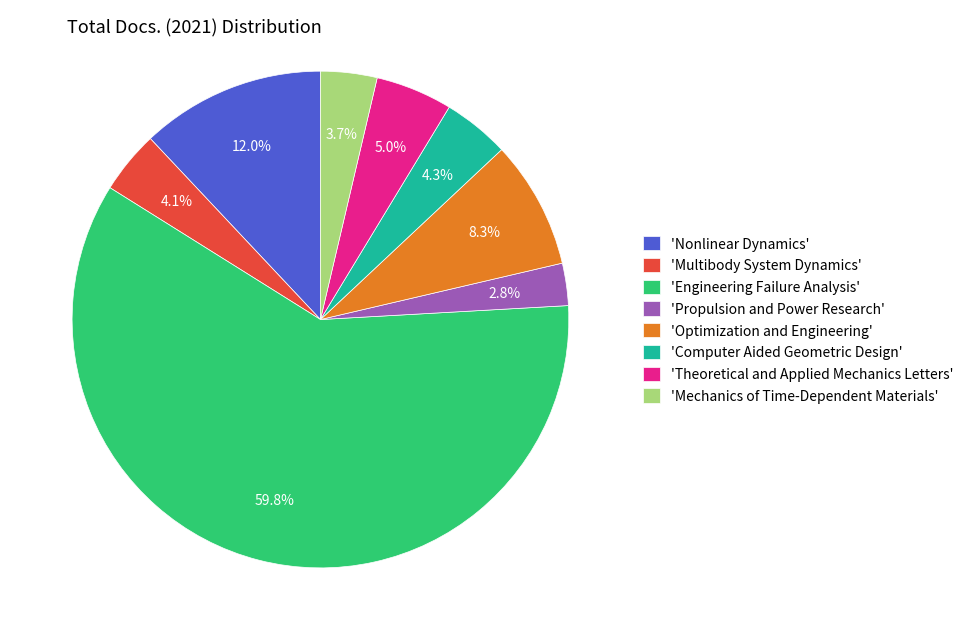

Does any single category account for the majority?

Yes